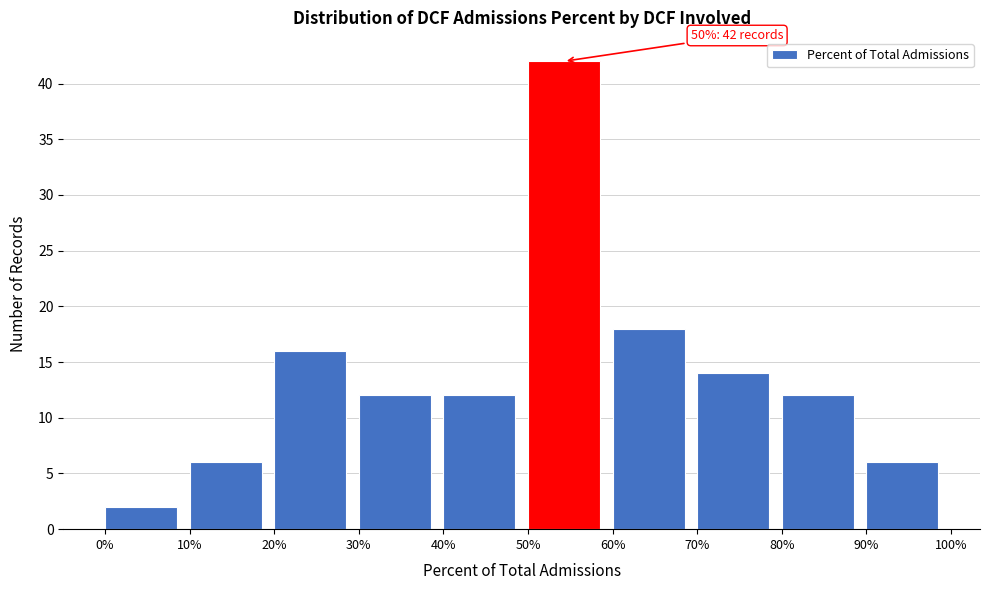

Over which range of the x-axis is the bar tallest?

50% to 60%